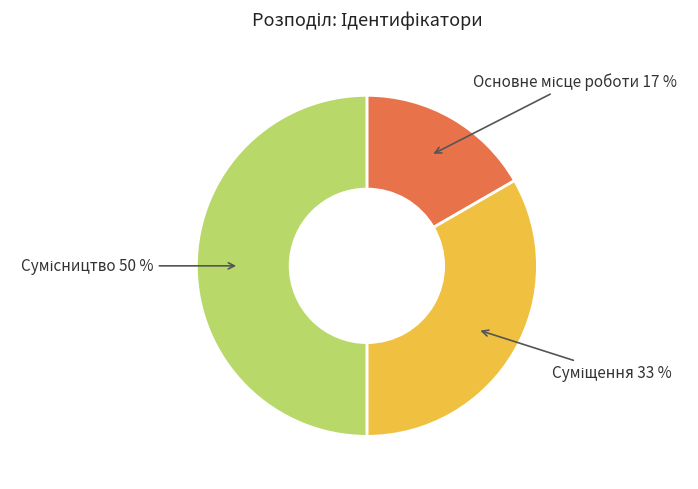

To the nearest percent, what is the average slice percentage?

33%